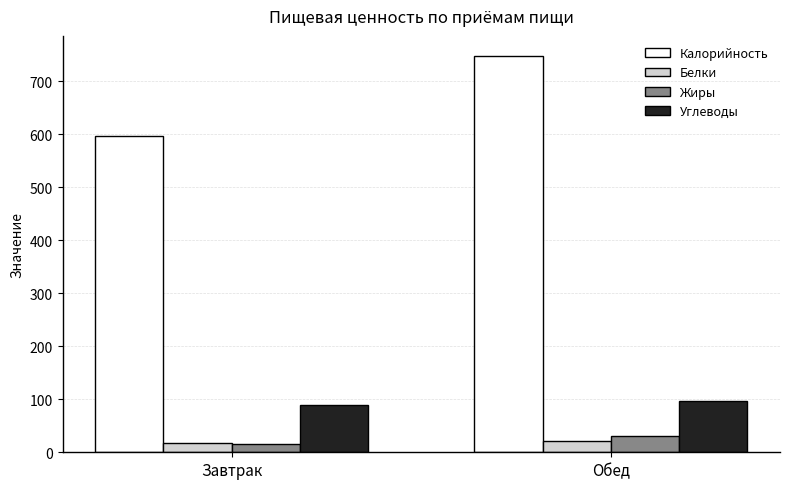

How many data points in Калорийность are less than 748?

1